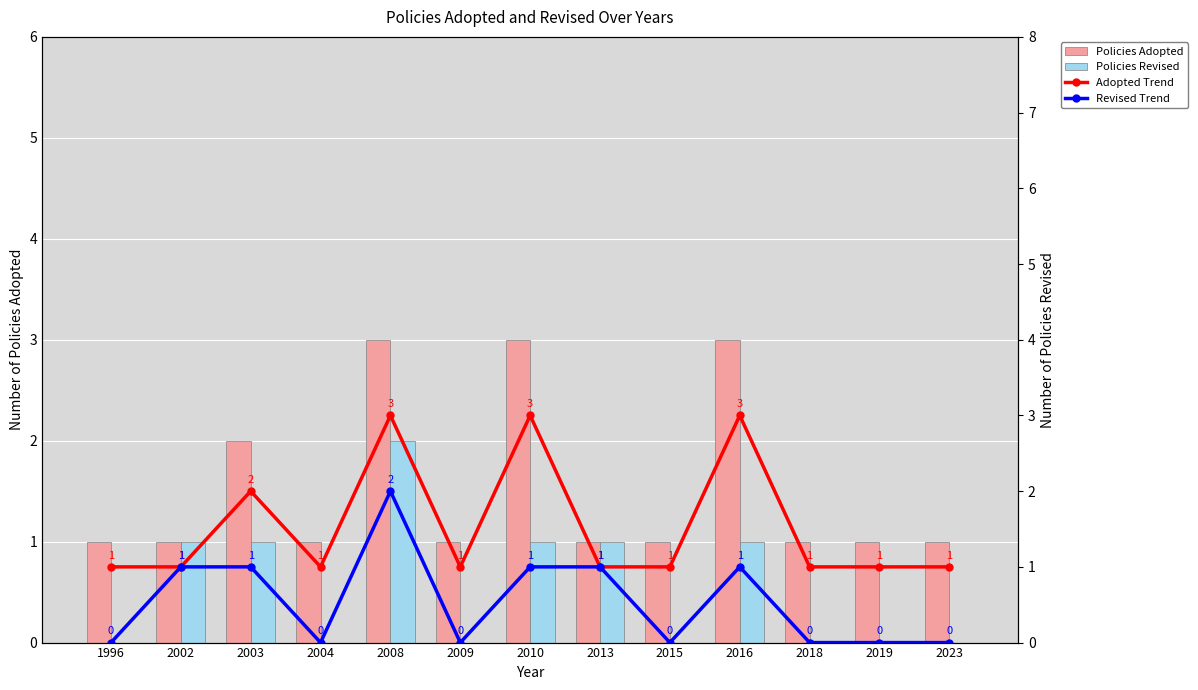

The value of Policies Adopted at 2015 is 1. True or false?

True